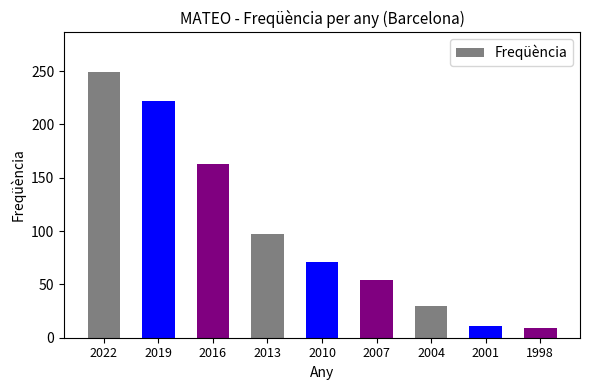

What is the difference between the maximum and minimum values?

240